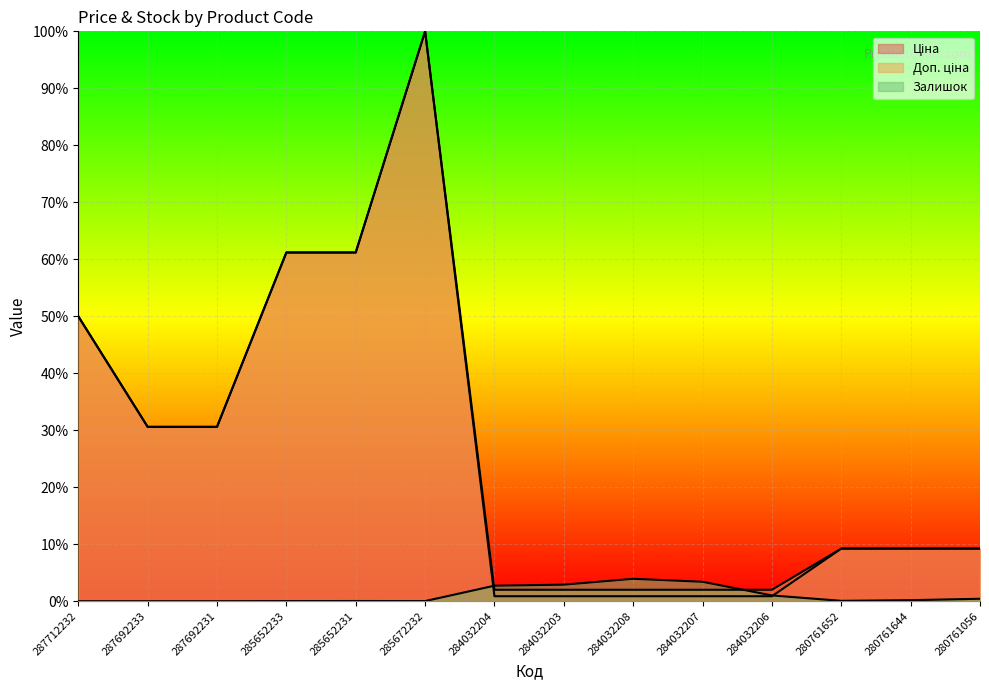

Between 285652231 and 280761056, which series saw the biggest shift?

Ціна